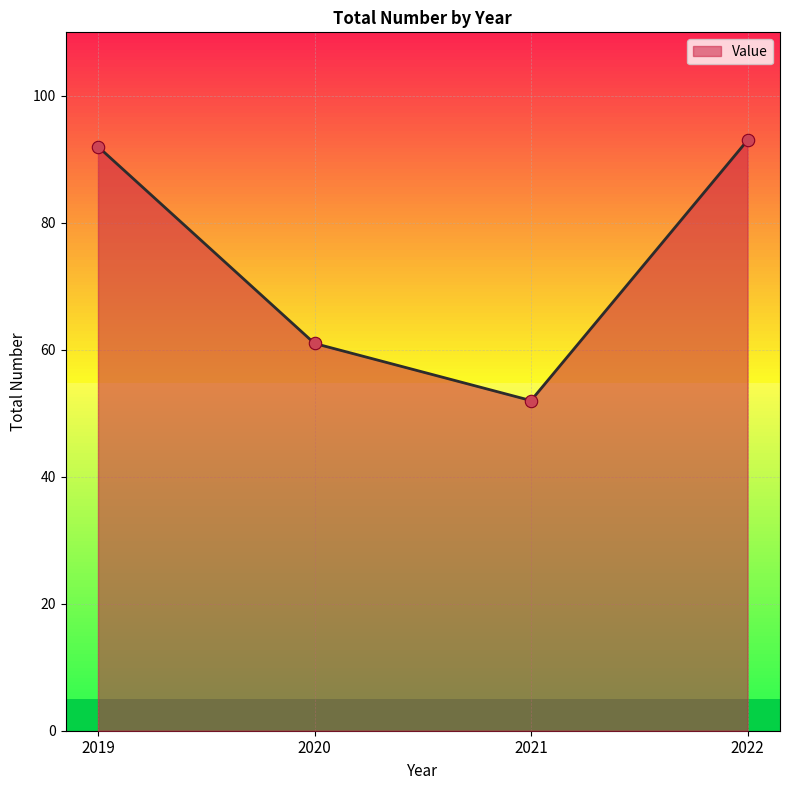

Between 2020 and 2022, which is larger?

2022